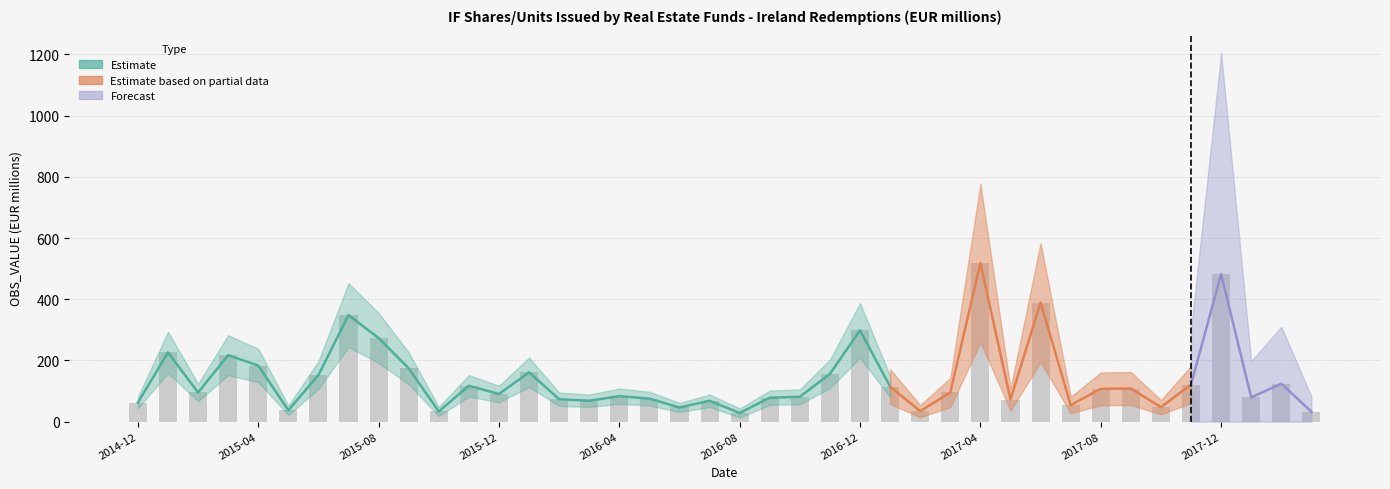

What is the value of the 9th bar from the left?

273